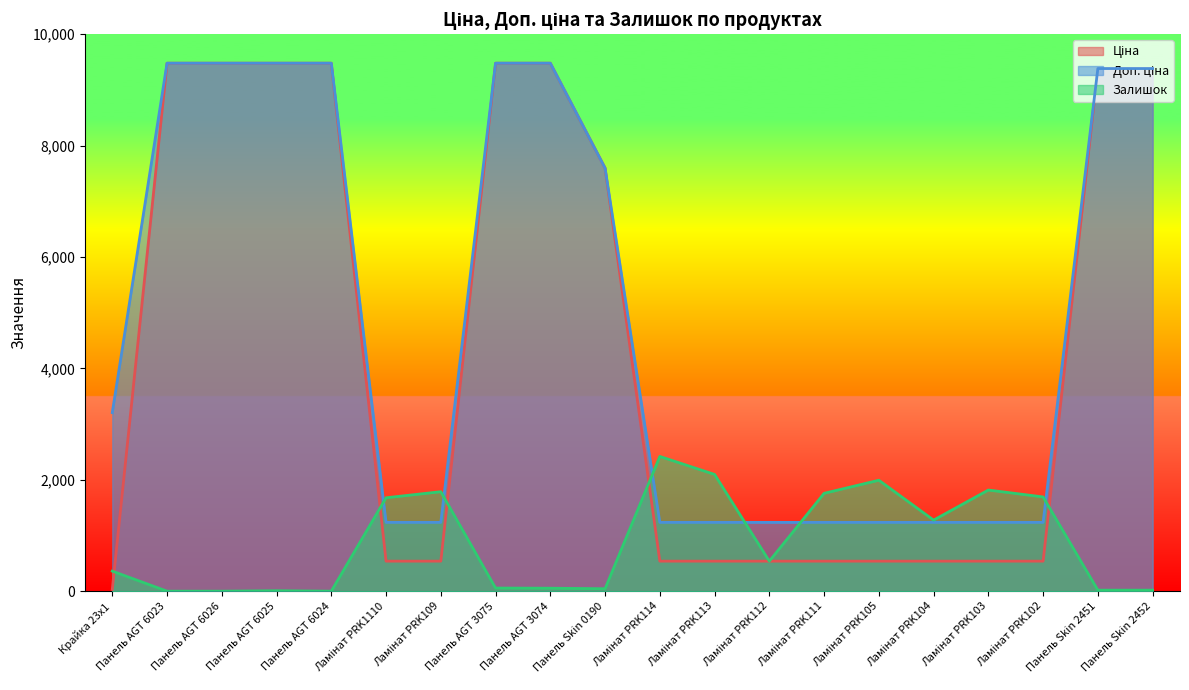

Between Ламінат PRK104 and Панель Skin 0190, which is larger?

Панель Skin 0190